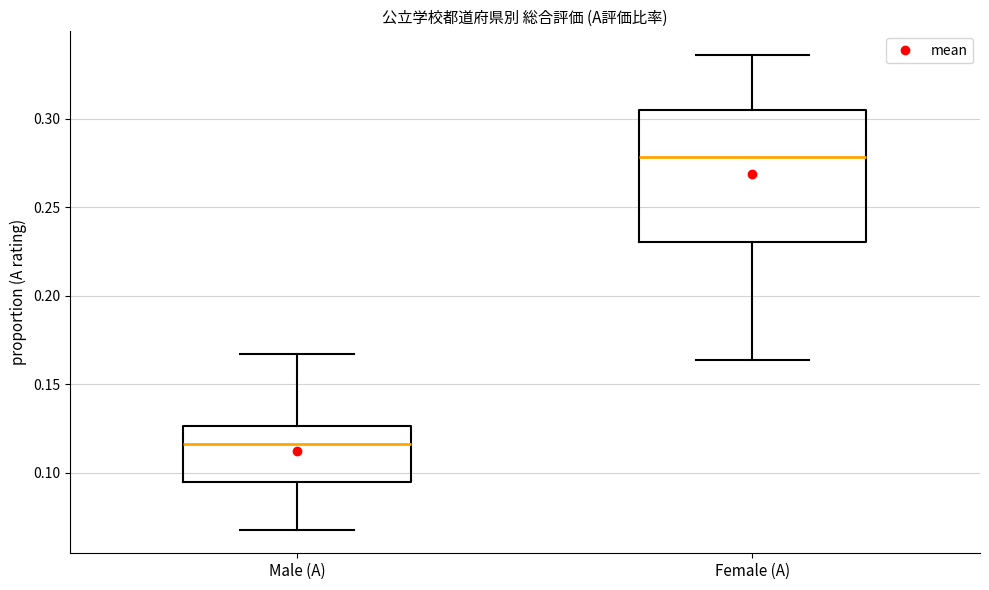

Reading left to right, read every box against the y-axis: the position of its median line, the range the box covers, and the ends of its whiskers. The values are not printed on the chart, so give them approximately, as read against the axis.

Male (A): median 0.115, box 0.095 to 0.125, whiskers 0.070 to 0.165
Female (A): median 0.280, box 0.230 to 0.305, whiskers 0.165 to 0.335